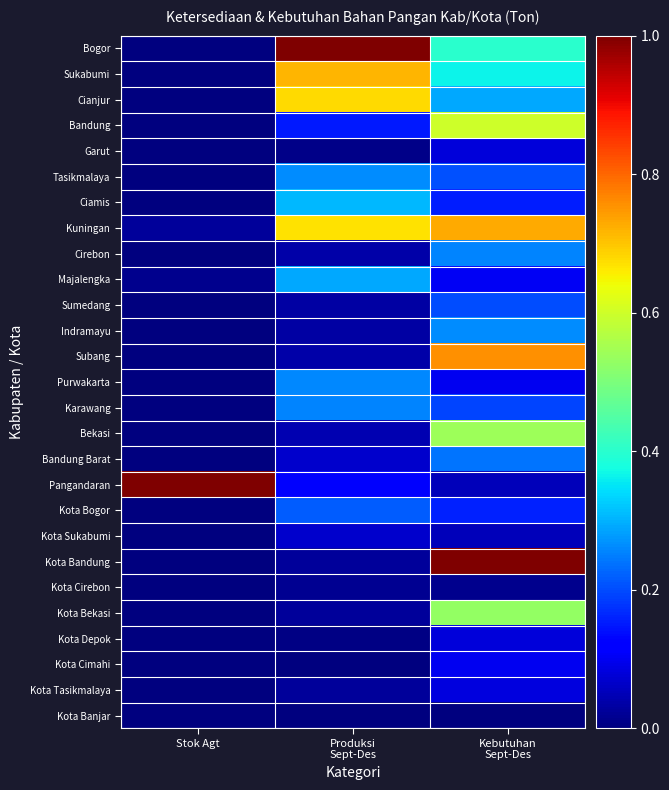

Reading left to right, transcribe all the data shown in this chart.

Bogor: Stok Agt=0.0	Produksi
Sept-Des=1.0	Kebutuhan
Sept-Des=0.4
Sukabumi: Stok Agt=0.0	Produksi
Sept-Des=0.7	Kebutuhan
Sept-Des=0.4
Cianjur: Stok Agt=0.0	Produksi
Sept-Des=0.7	Kebutuhan
Sept-Des=0.3
Bandung: Stok Agt=0.0	Produksi
Sept-Des=0.2	Kebutuhan
Sept-Des=0.6
Garut: Stok Agt=0.0	Produksi
Sept-Des=0.0	Kebutuhan
Sept-Des=0.1
Tasikmalaya: Stok Agt=0.0	Produksi
Sept-Des=0.3	Kebutuhan
Sept-Des=0.2
Ciamis: Stok Agt=0.0	Produksi
Sept-Des=0.3	Kebutuhan
Sept-Des=0.2
Kuningan: Stok Agt=0.0	Produksi
Sept-Des=0.7	Kebutuhan
Sept-Des=0.7
Cirebon: Stok Agt=0.0	Produksi
Sept-Des=0.0	Kebutuhan
Sept-Des=0.3
Majalengka: Stok Agt=0.0	Produksi
Sept-Des=0.3	Kebutuhan
Sept-Des=0.1
Sumedang: Stok Agt=0.0	Produksi
Sept-Des=0.0	Kebutuhan
Sept-Des=0.2
Indramayu: Stok Agt=0.0	Produksi
Sept-Des=0.0	Kebutuhan
Sept-Des=0.3
Subang: Stok Agt=0.0	Produksi
Sept-Des=0.0	Kebutuhan
Sept-Des=0.8
Purwakarta: Stok Agt=0.0	Produksi
Sept-Des=0.3	Kebutuhan
Sept-Des=0.1
Karawang: Stok Agt=0.0	Produksi
Sept-Des=0.3	Kebutuhan
Sept-Des=0.2
Bekasi: Stok Agt=0.0	Produksi
Sept-Des=0.0	Kebutuhan
Sept-Des=0.5
Bandung Barat: Stok Agt=0.0	Produksi
Sept-Des=0.1	Kebutuhan
Sept-Des=0.2
Pangandaran: Stok Agt=1.0	Produksi
Sept-Des=0.1	Kebutuhan
Sept-Des=0.1
Kota Bogor: Stok Agt=0.0	Produksi
Sept-Des=0.2	Kebutuhan
Sept-Des=0.2
Kota Sukabumi: Stok Agt=0.0	Produksi
Sept-Des=0.1	Kebutuhan
Sept-Des=0.1
Kota Bandung: Stok Agt=0.0	Produksi
Sept-Des=0.0	Kebutuhan
Sept-Des=1.0
Kota Cirebon: Stok Agt=0.0	Produksi
Sept-Des=0.0	Kebutuhan
Sept-Des=0.0
Kota Bekasi: Stok Agt=0.0	Produksi
Sept-Des=0.0	Kebutuhan
Sept-Des=0.5
Kota Depok: Stok Agt=0.0	Produksi
Sept-Des=0.0	Kebutuhan
Sept-Des=0.1
Kota Cimahi: Stok Agt=0.0	Produksi
Sept-Des=0.0	Kebutuhan
Sept-Des=0.1
Kota Tasikmalaya: Stok Agt=0.0	Produksi
Sept-Des=0.0	Kebutuhan
Sept-Des=0.1
Kota Banjar: Stok Agt=0.0	Produksi
Sept-Des=0.0	Kebutuhan
Sept-Des=0.0